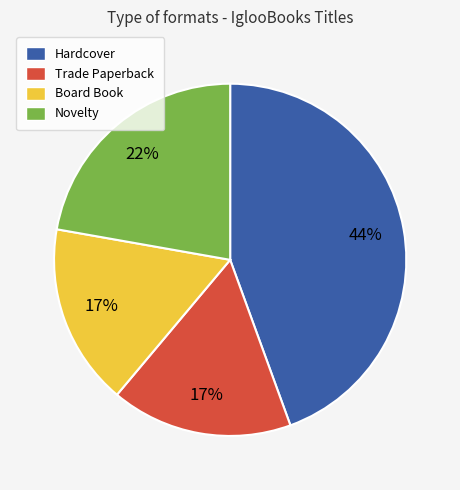

Which slice is the largest?

Hardcover